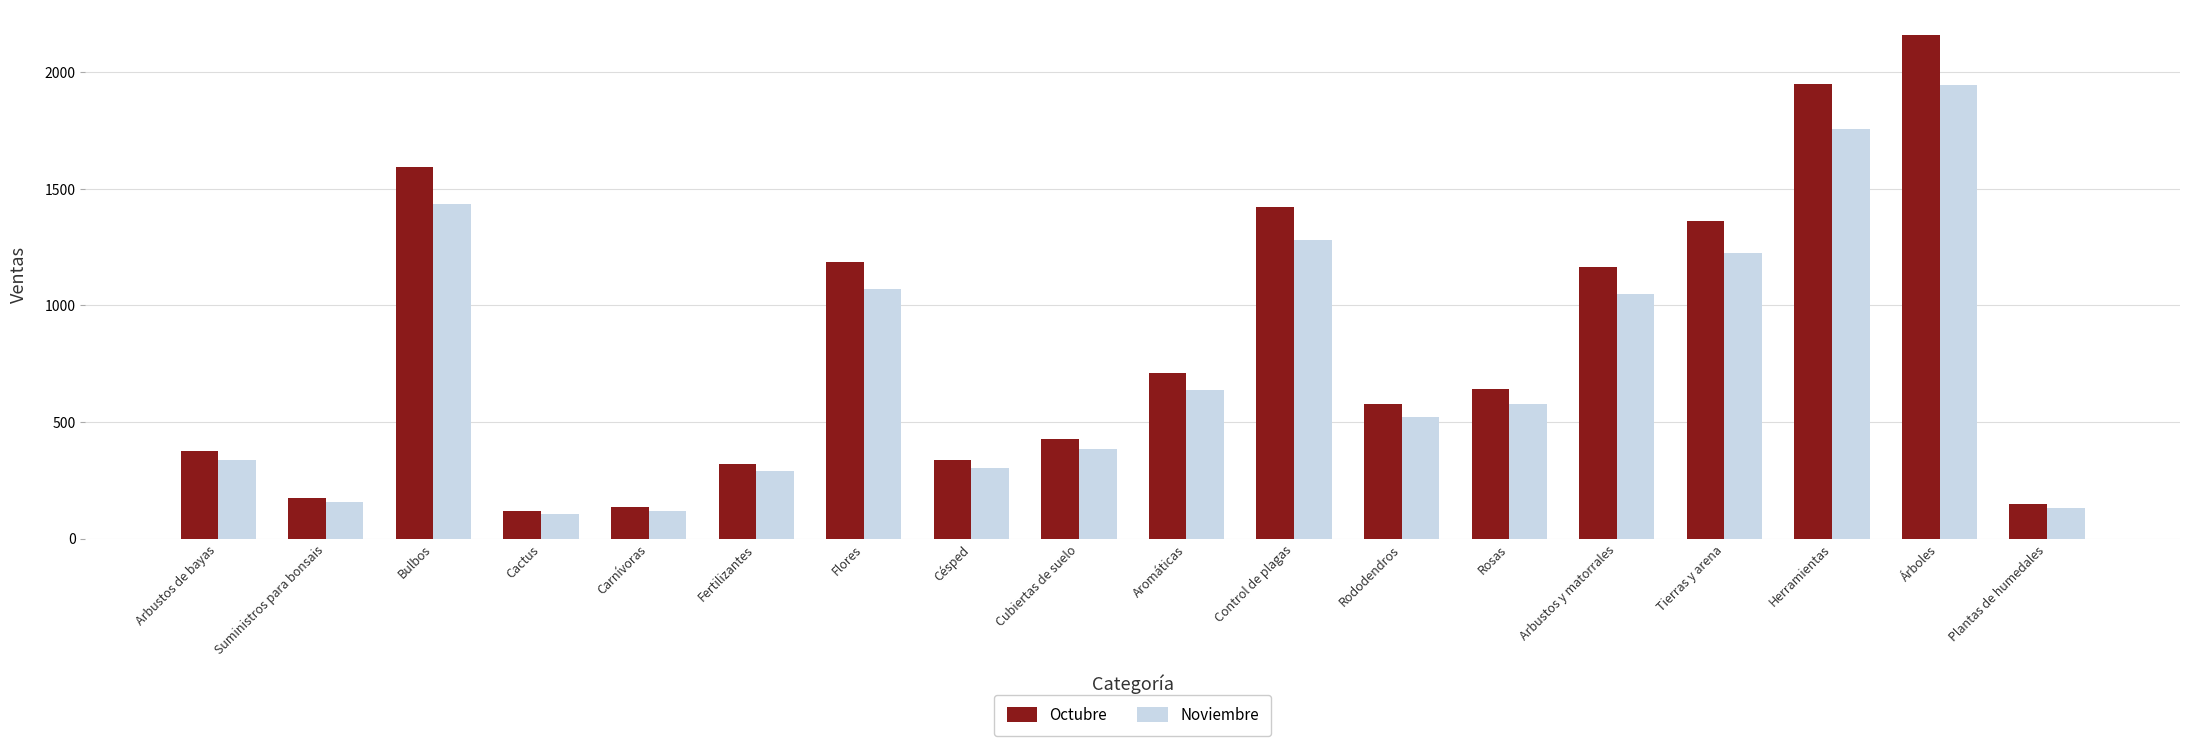

Rank the series at Árboles from highest to lowest value.

Octubre, Noviembre